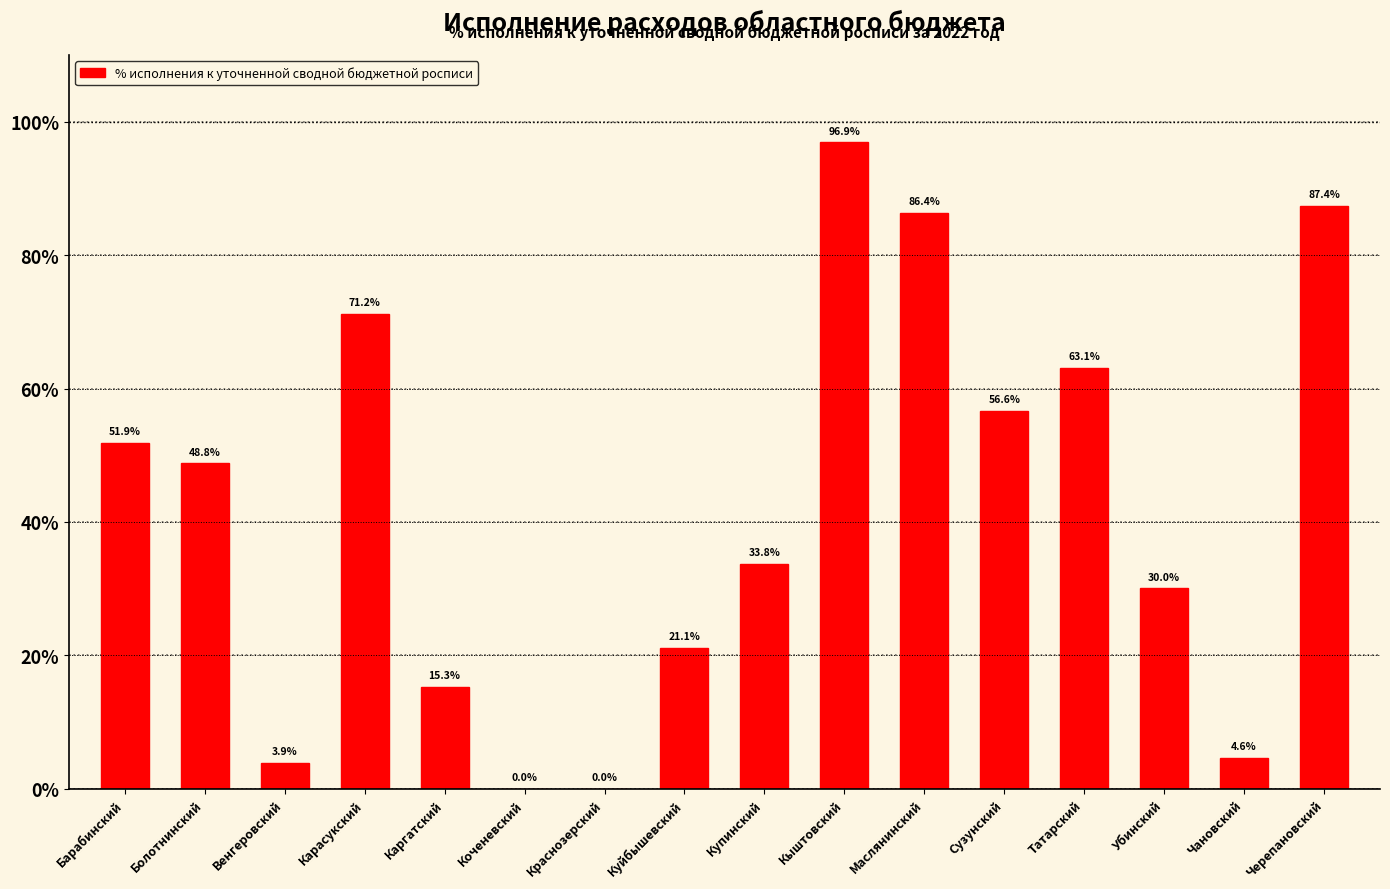

Are the bars horizontal?

No